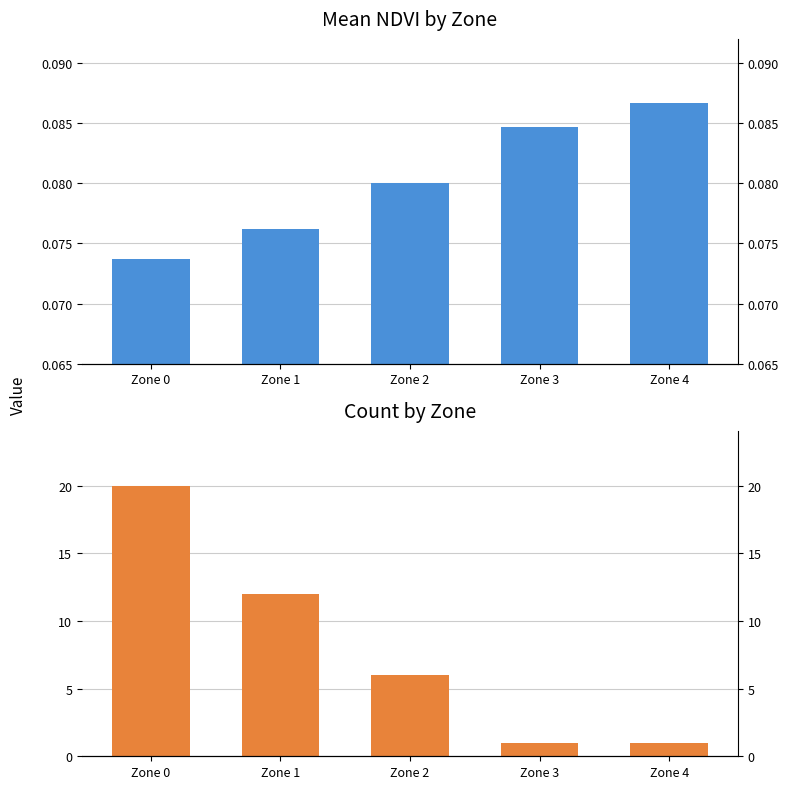

What is the sum of all Mean NDVI values?

0.4